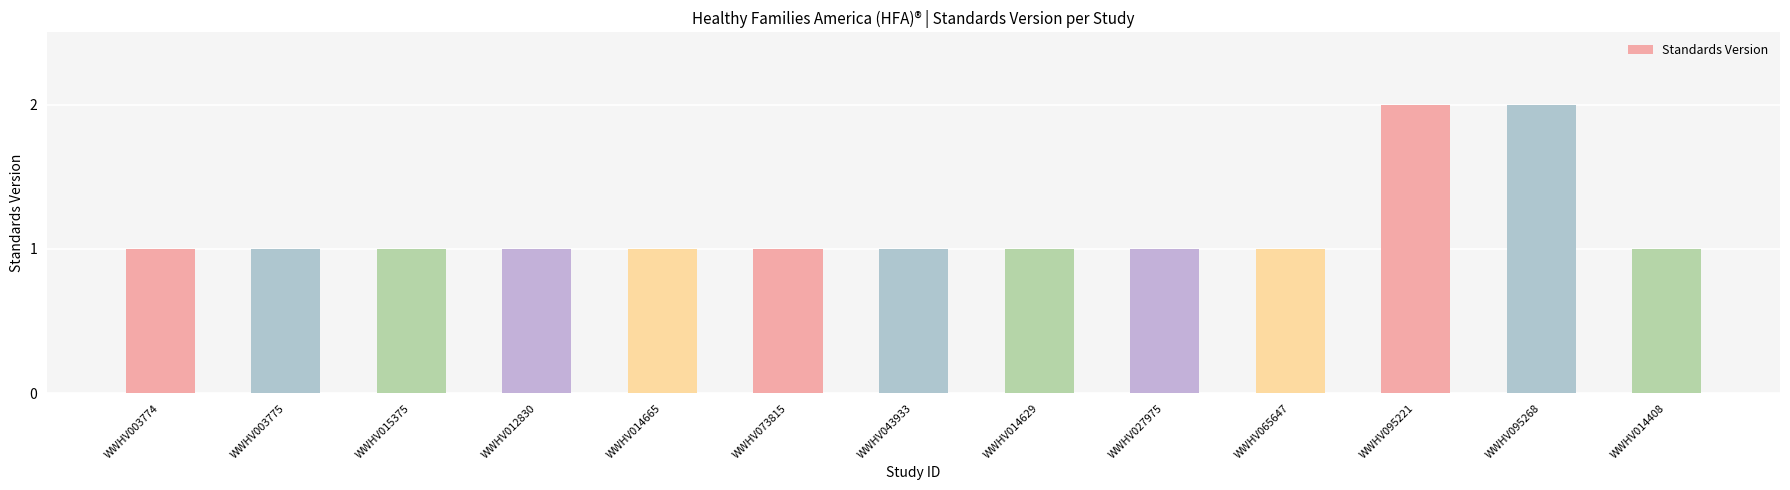

What is the change in value from WWHV095221 to WWHV014408?

-1